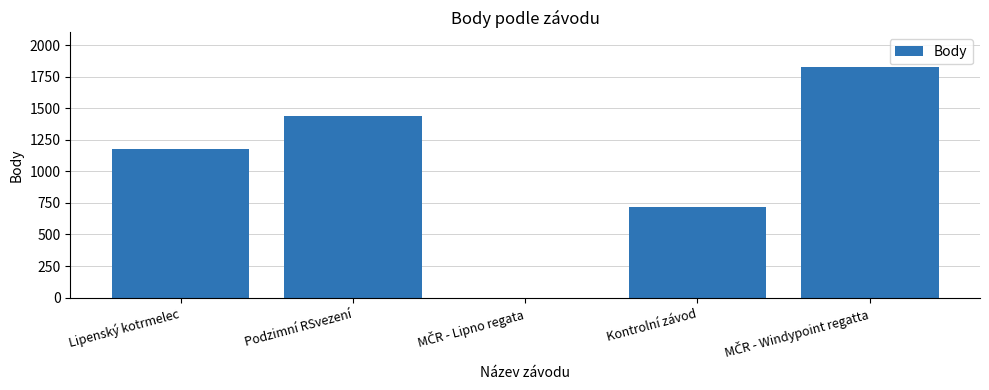

Does the chart contain stacked bars?

No